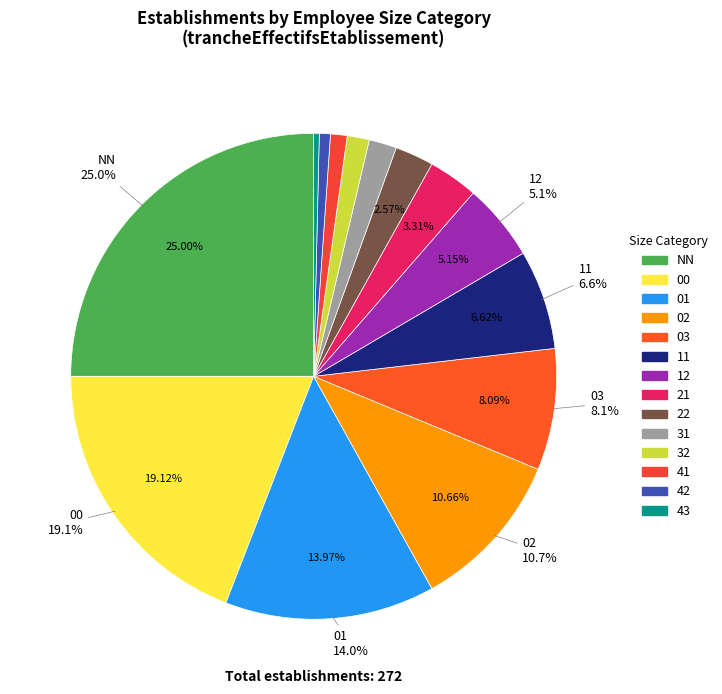

Is 43 the majority of the pie?

No